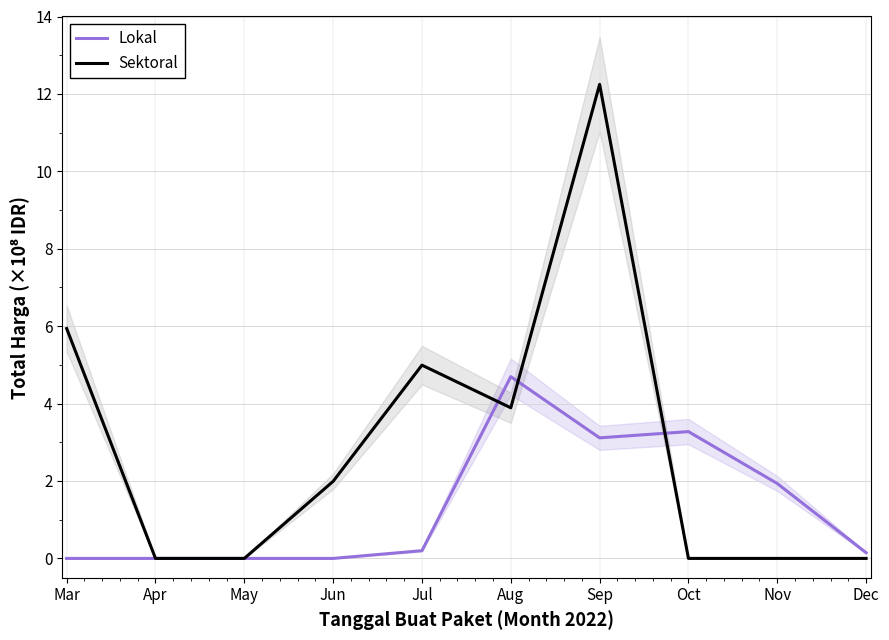

At which category does Lokal reach its first local peak?

Aug